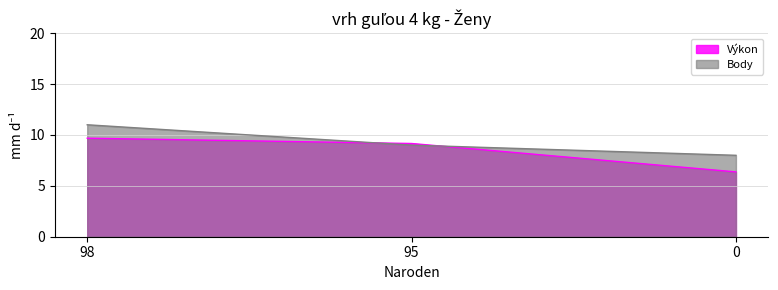

True or false: Poradie has a value of 12.8 at 95.

False